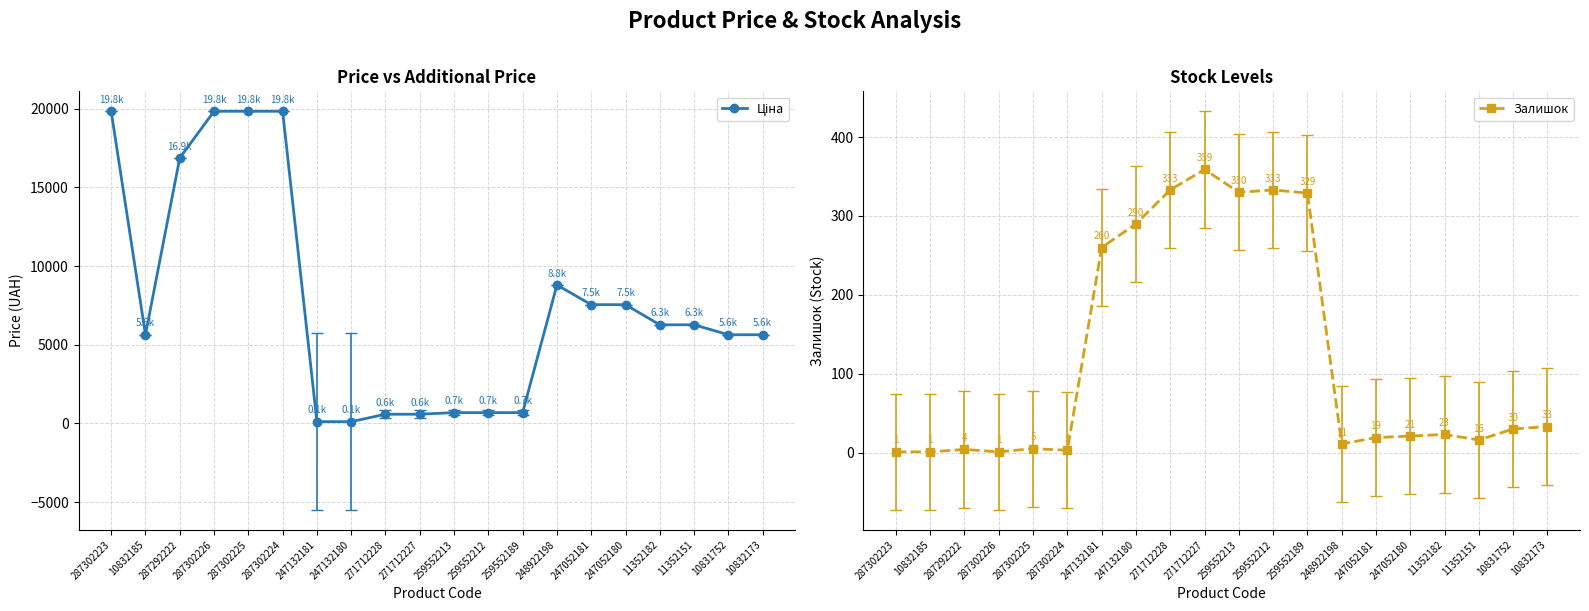

What is the difference between the Залишок values at 287302224 and 259552189?

326